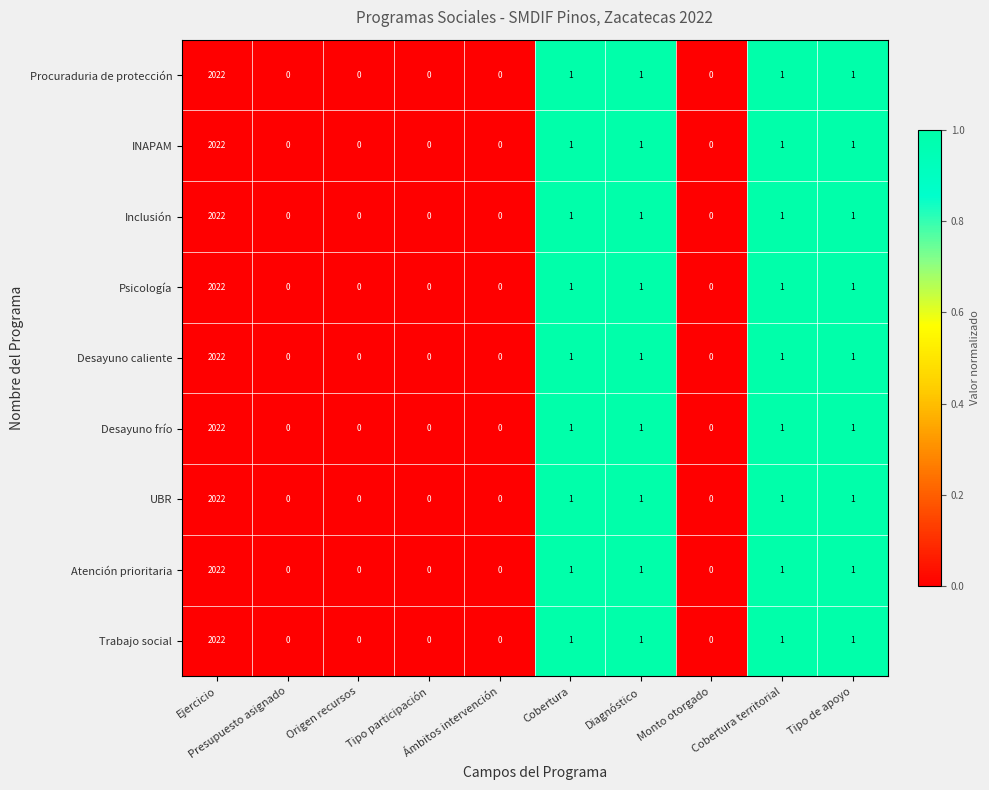

What is the greatest value displayed?

2022